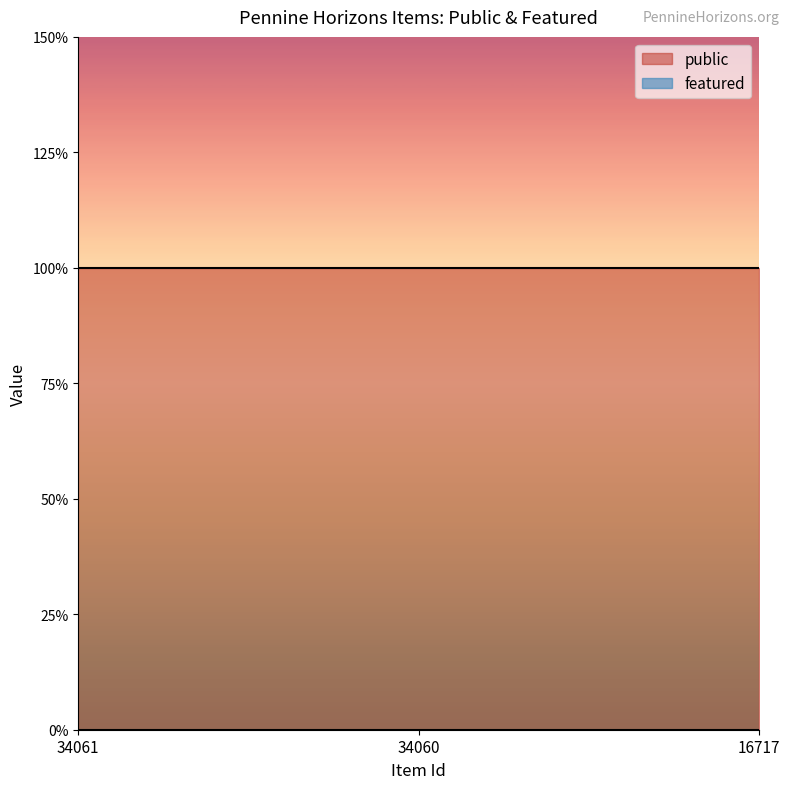

Which has a higher value, 16717 or 34061?

16717